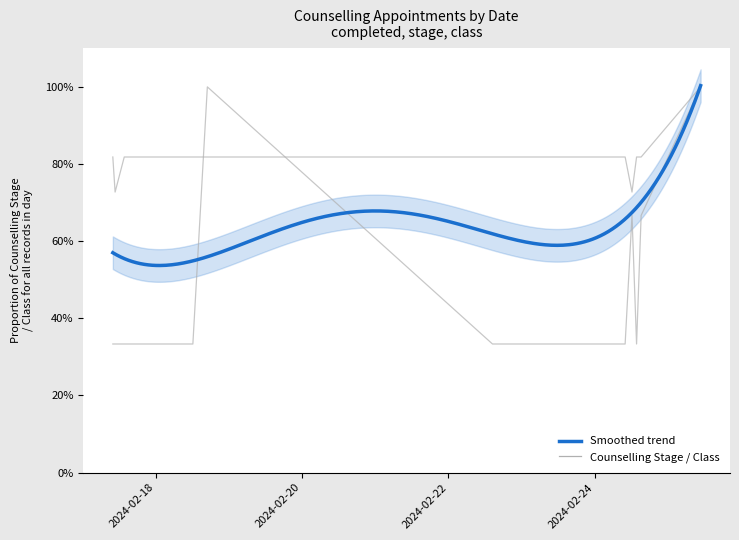

Reading left to right, what are all the values shown in this chart?

Counselling Stage: 2024-02-17 10:00:00=0.3	2024-02-17 10:45:00=0.3	2024-02-17 13:45:00=0.3	2024-02-17 14:30:00=0.3	2024-02-18 12:15:00=0.3	2024-02-18 17:00:00=1.0	2024-02-22 14:30:00=0.3	2024-02-22 18:30:00=0.3	2024-02-24 10:00:00=0.3	2024-02-24 12:15:00=0.7	2024-02-24 13:45:00=0.3	2024-02-24 15:15:00=0.7	2024-02-25 10:45:00=1.0
Class: 2024-02-17 10:00:00=0.8	2024-02-17 10:45:00=0.7	2024-02-17 13:45:00=0.8	2024-02-17 14:30:00=0.8	2024-02-18 12:15:00=0.8	2024-02-18 17:00:00=0.8	2024-02-22 14:30:00=0.8	2024-02-22 18:30:00=0.8	2024-02-24 10:00:00=0.8	2024-02-24 12:15:00=0.7	2024-02-24 13:45:00=0.8	2024-02-24 15:15:00=0.8	2024-02-25 10:45:00=1.0